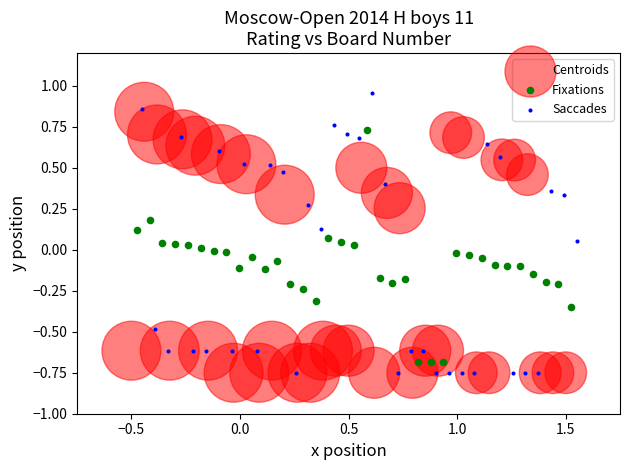

What are all the series names shown in the legend?

Centroids, Fixations, Saccades